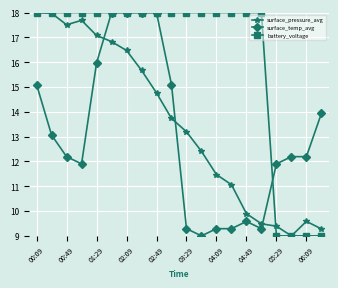

What is the lowest value of the surface_temp_avg series?

9.0